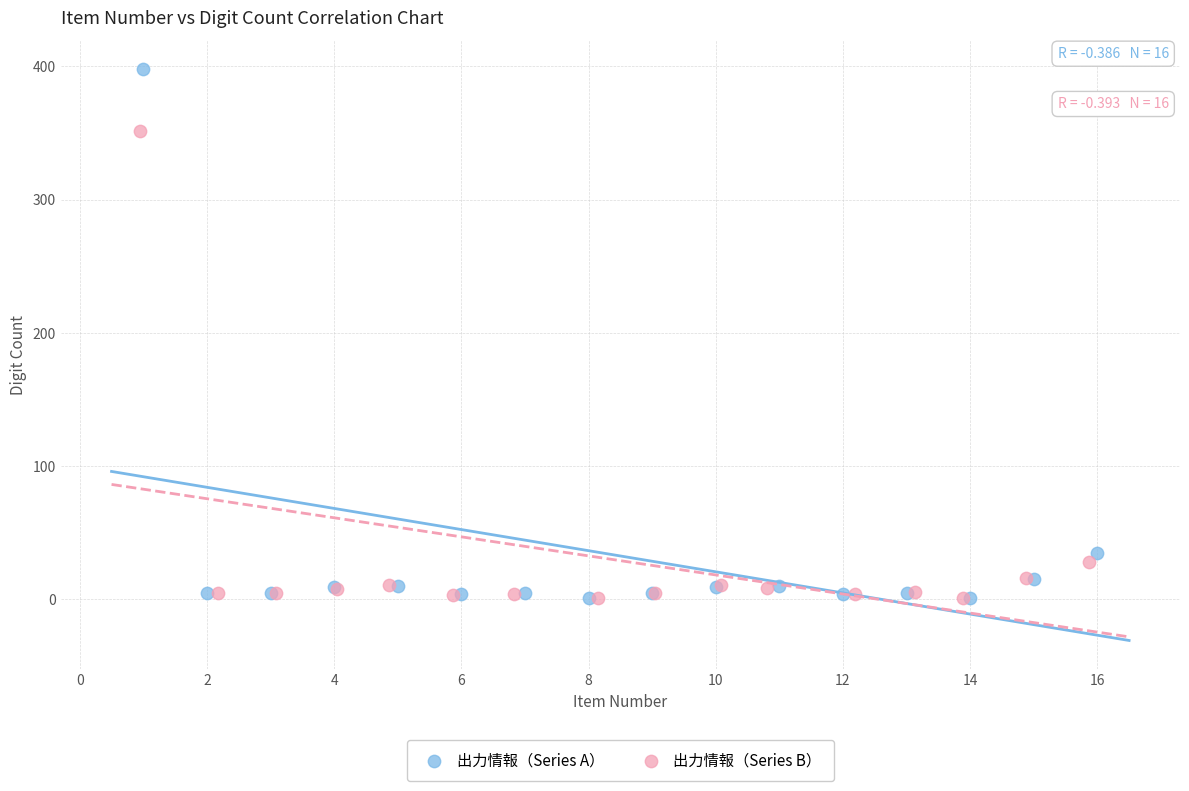

Which series has the widest spread of Y values?

出力情報（Series A）